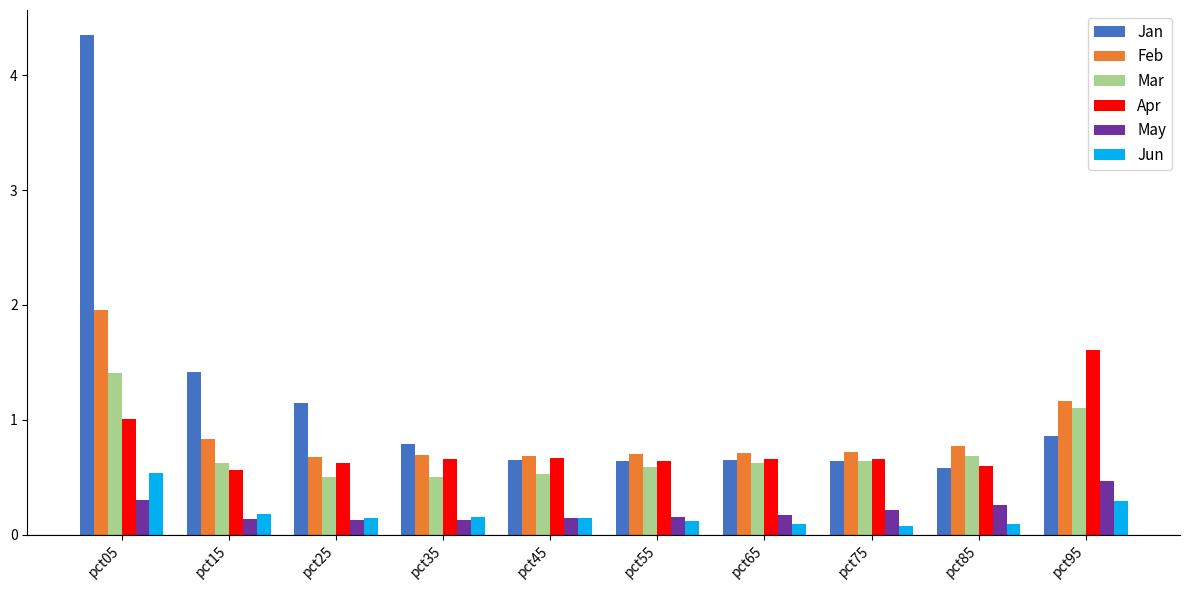

The Feb series shows 0.8 at pct15. True or false?

True